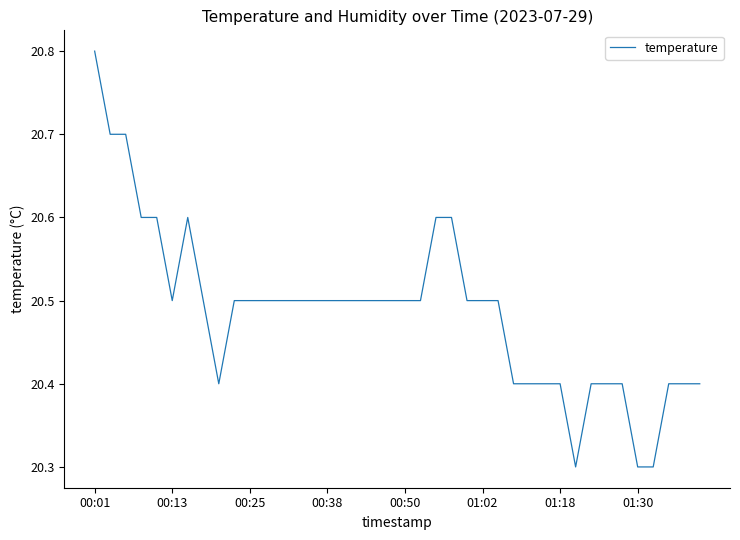

What is the maximum value shown in the chart?

20.8